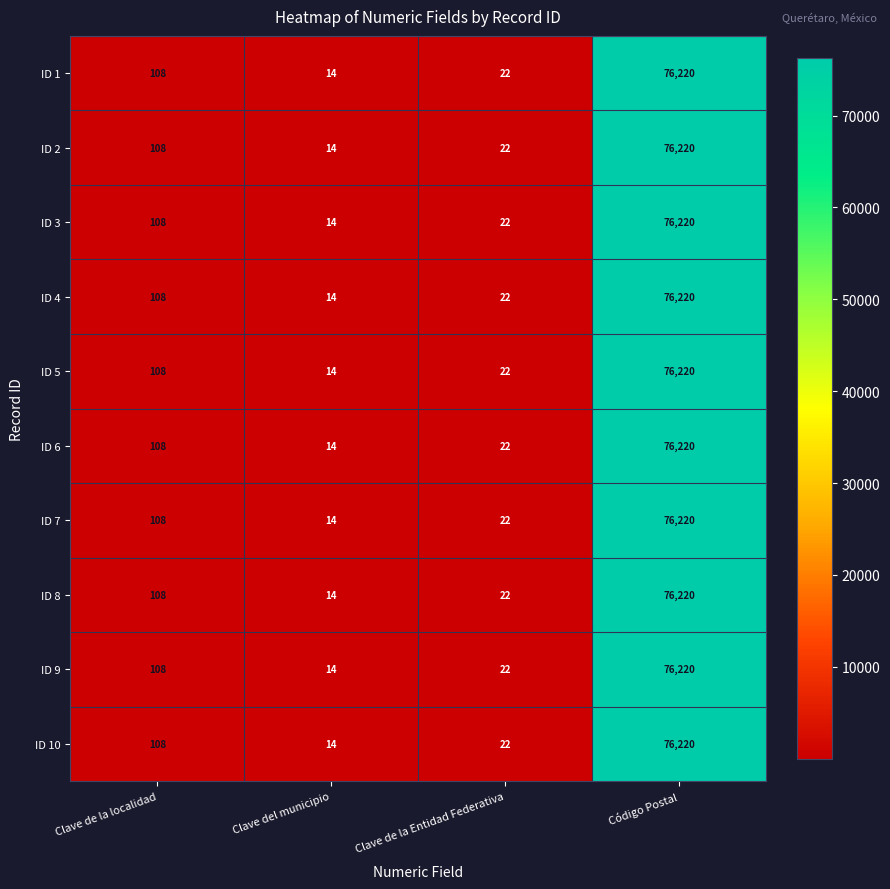

What is the difference between the maximum and minimum values in the ID 8 series?

76206